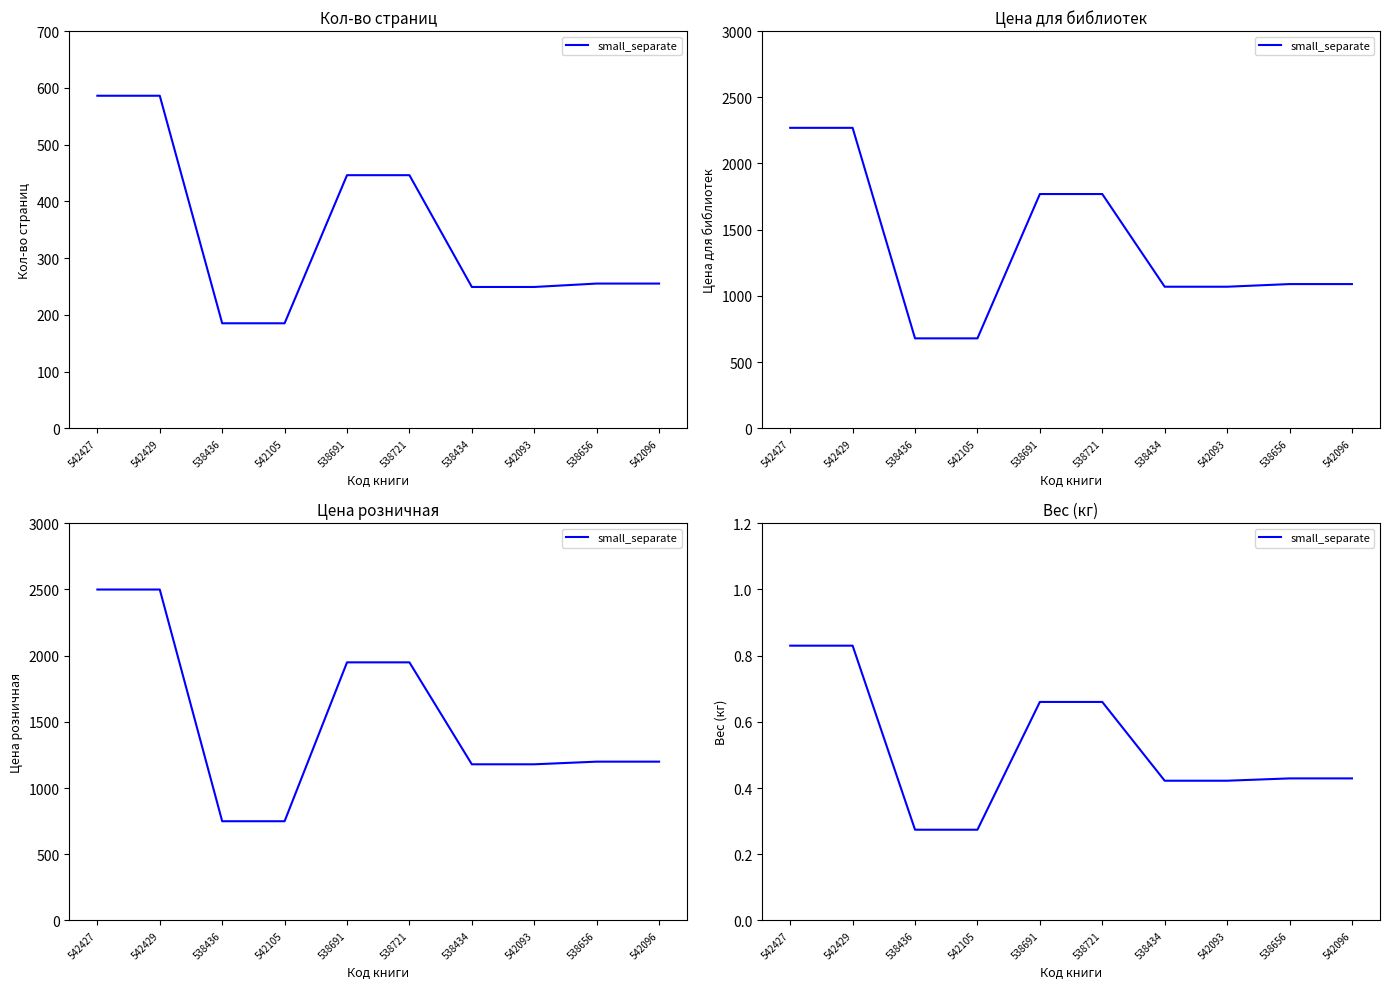

True or false: the data shows 0.4 at 542427.

False